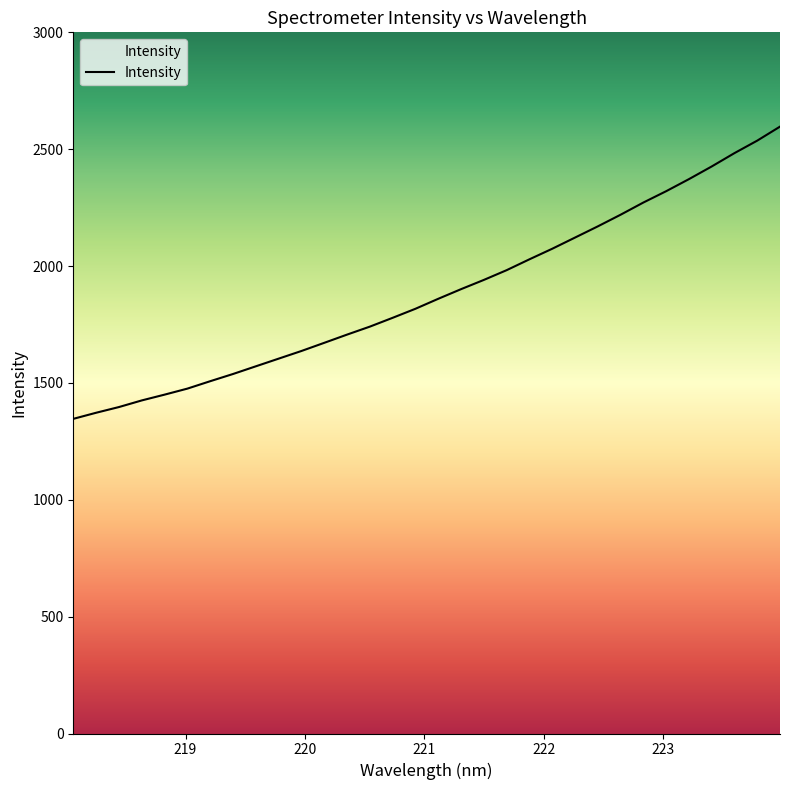

What is the difference between the maximum and second lowest values?

1224.3